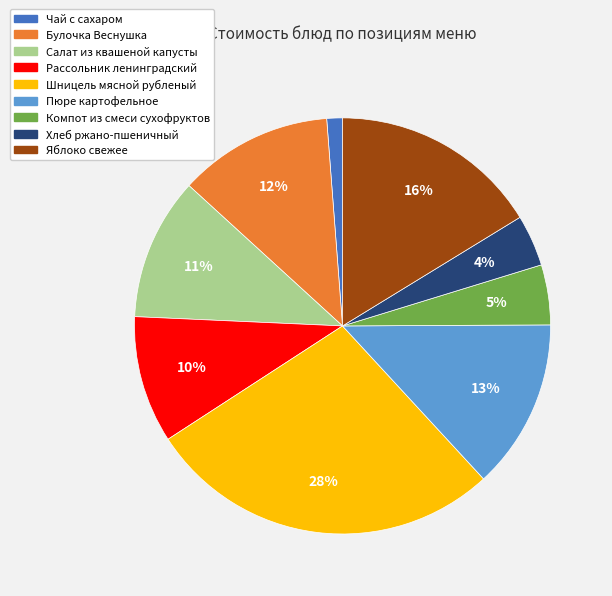

To the nearest percent, what portion does Рассольник ленинградский represent?

10%